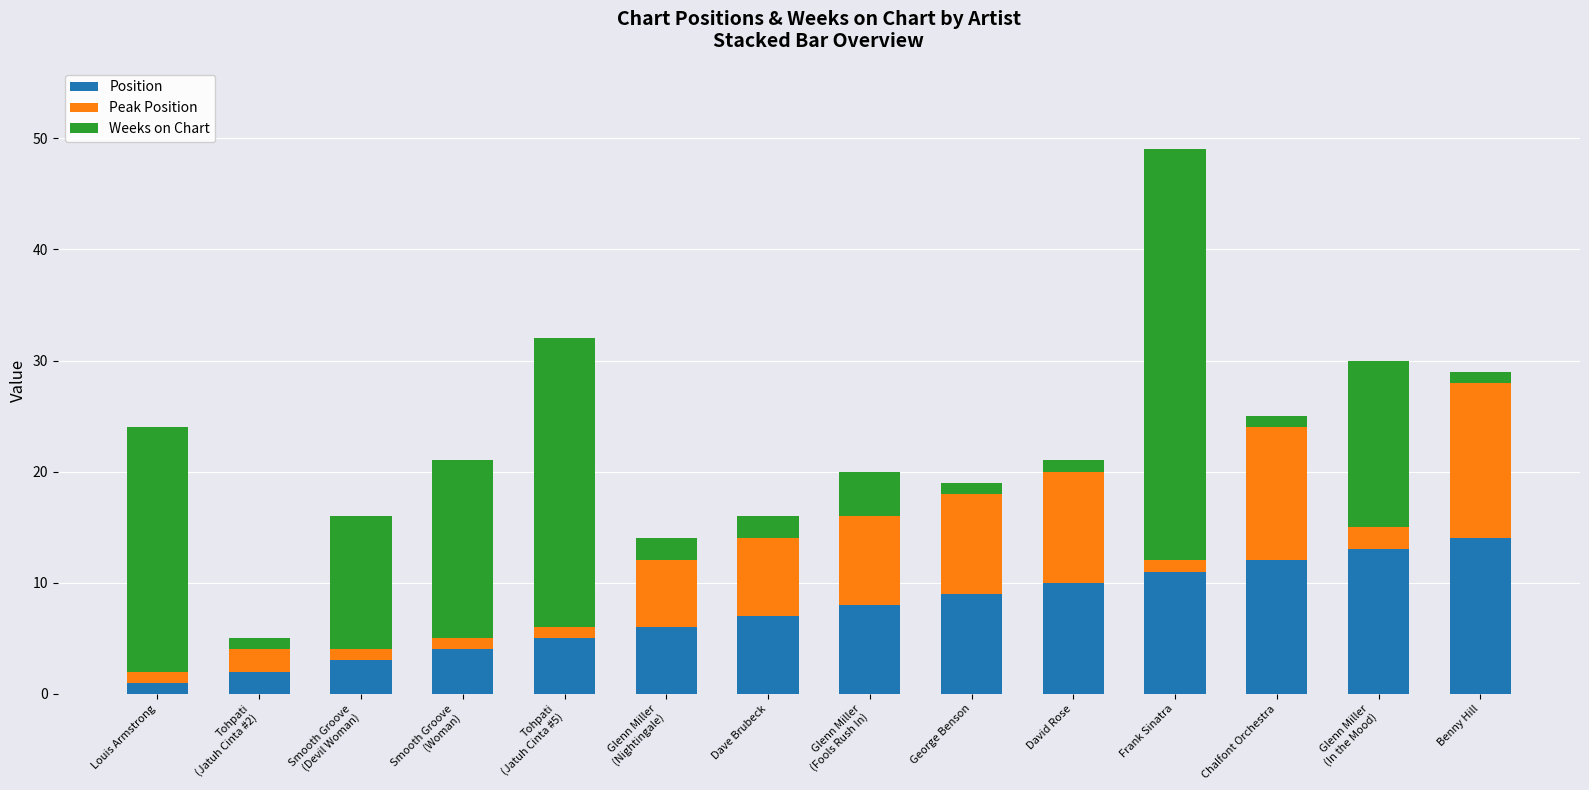

Is it true that Position equals 3 at Benny Hill?

False